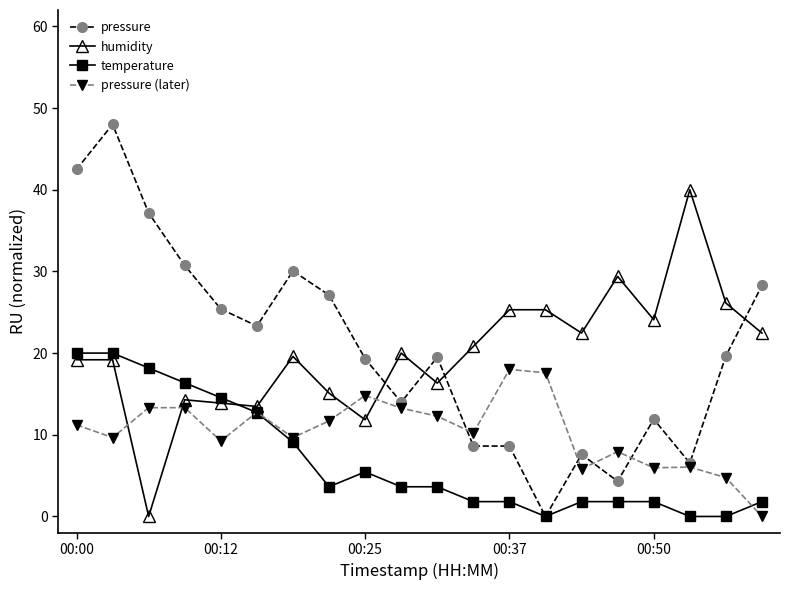

Count the number of categories in the chart.

20